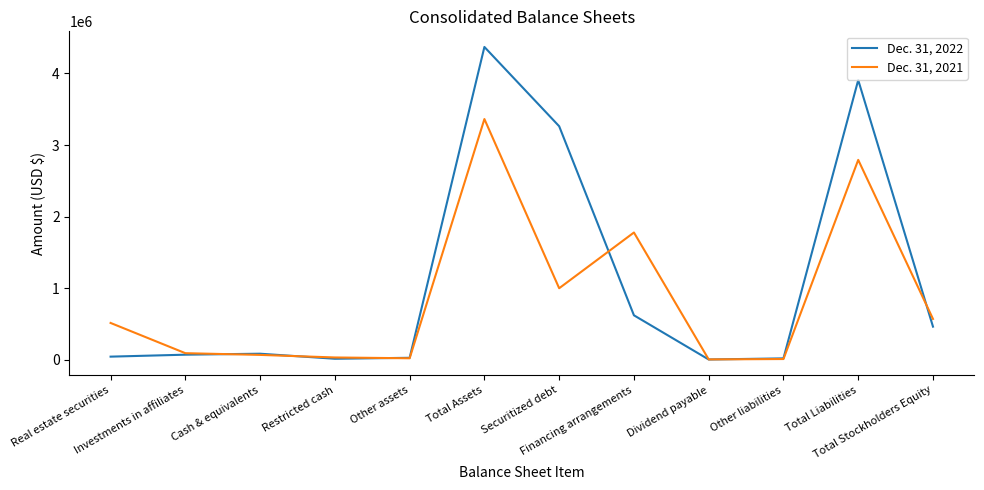

What is the spread (max minus min) of values at Dividend payable?

1175